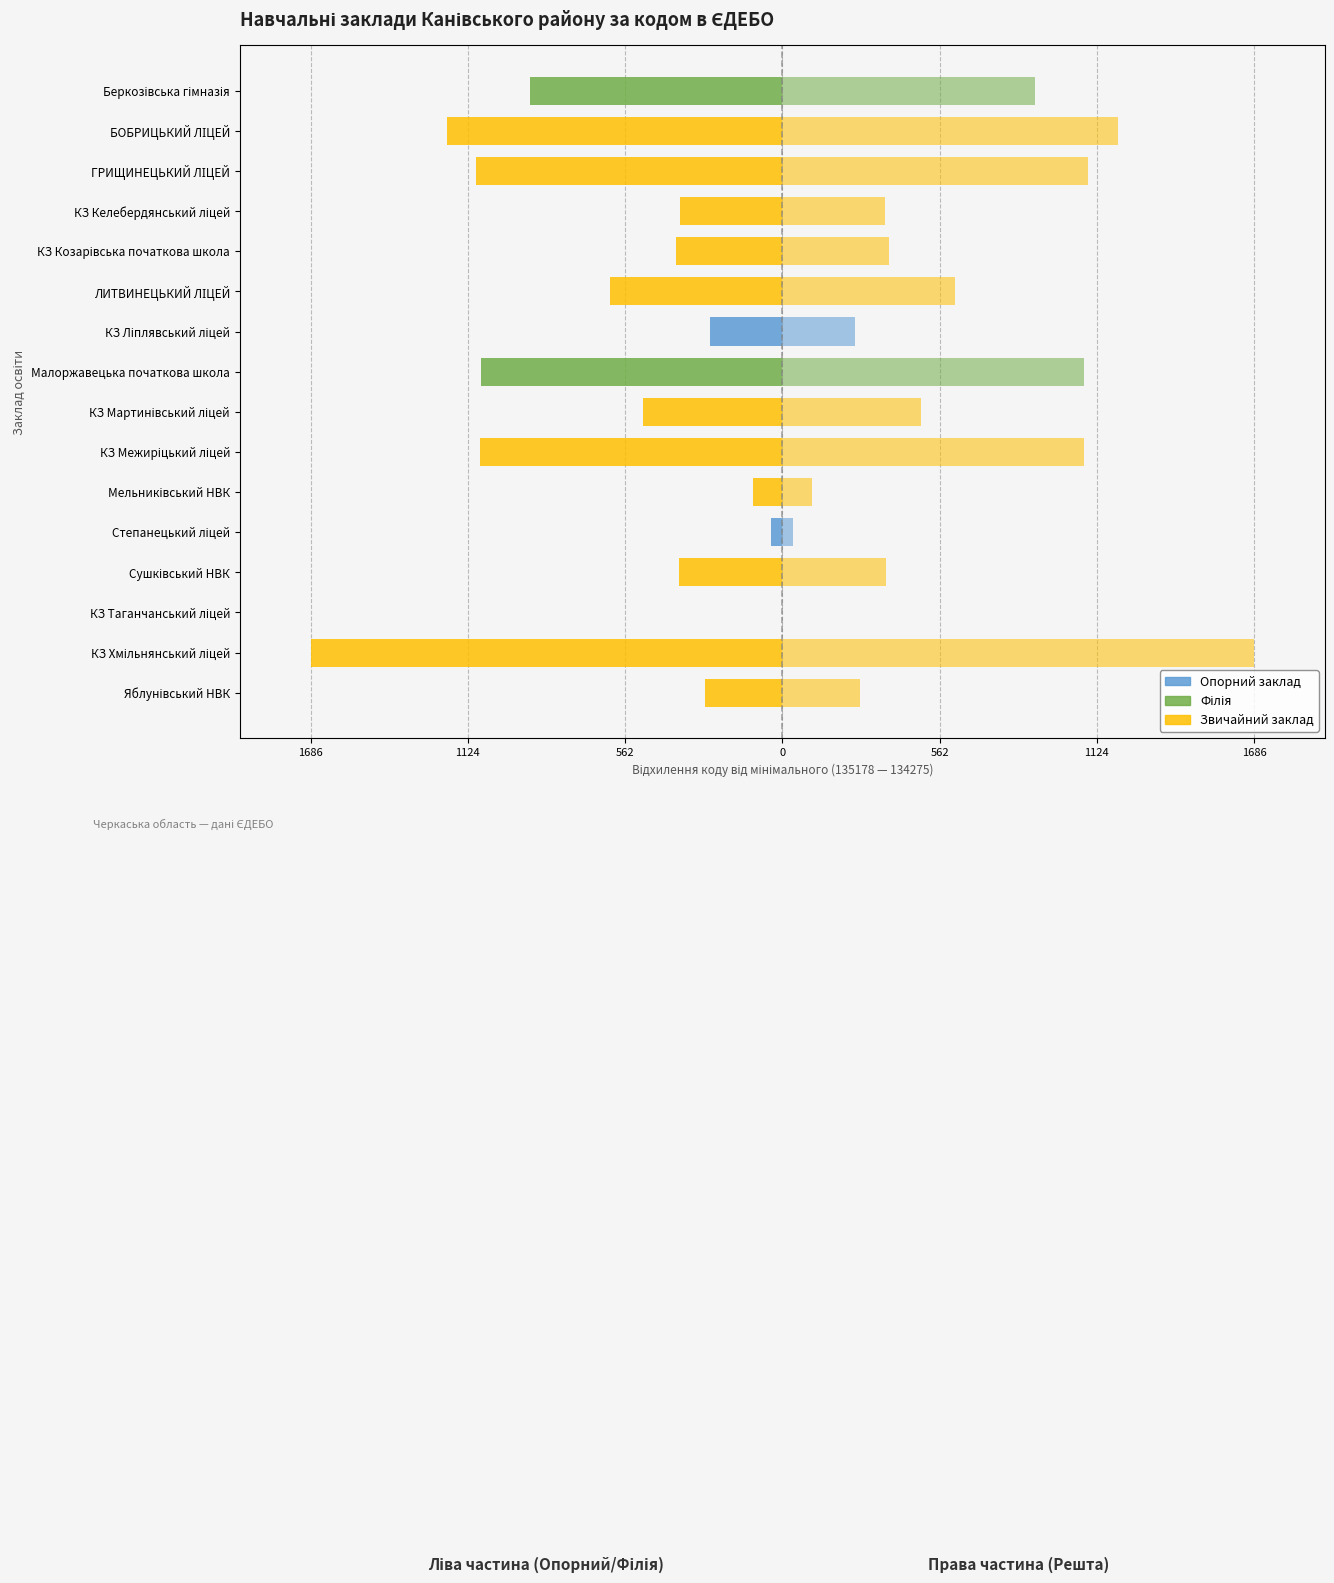

What is the difference between the values at Степанецький ліцей and ГРИЩИНЕЦЬКИЙ ЛІЦЕЙ?

1055